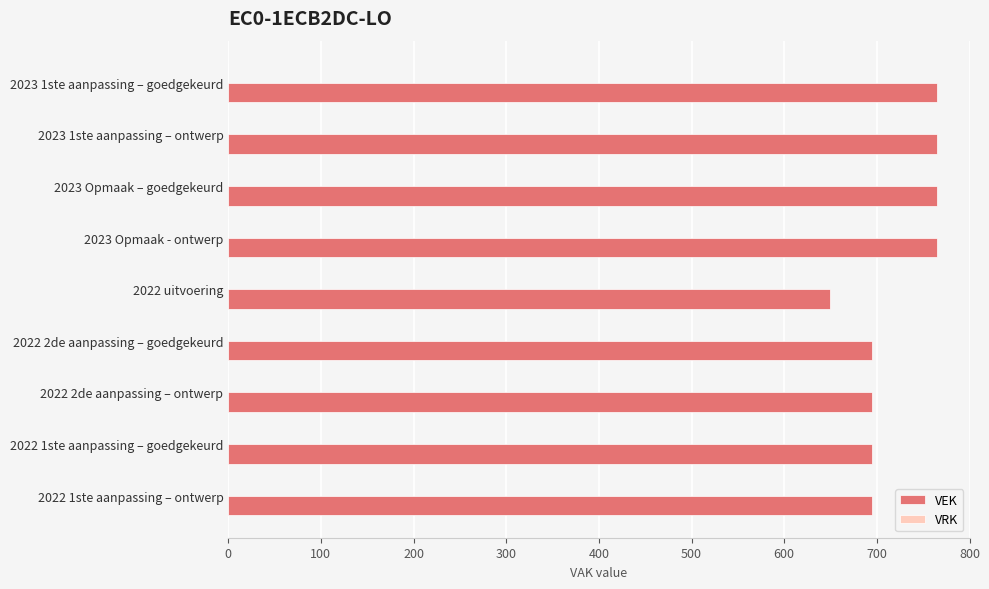

What is the sum of the values at 2022 1ste aanpassing – ontwerp and 2023 Opmaak - ontwerp?

1460